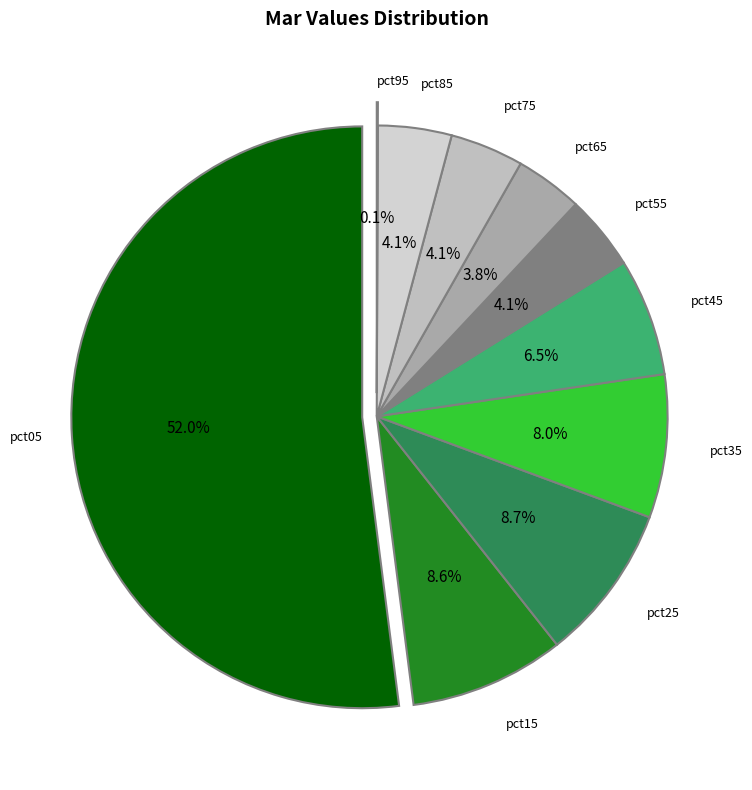

To the nearest percent, what is the average slice percentage?

10%